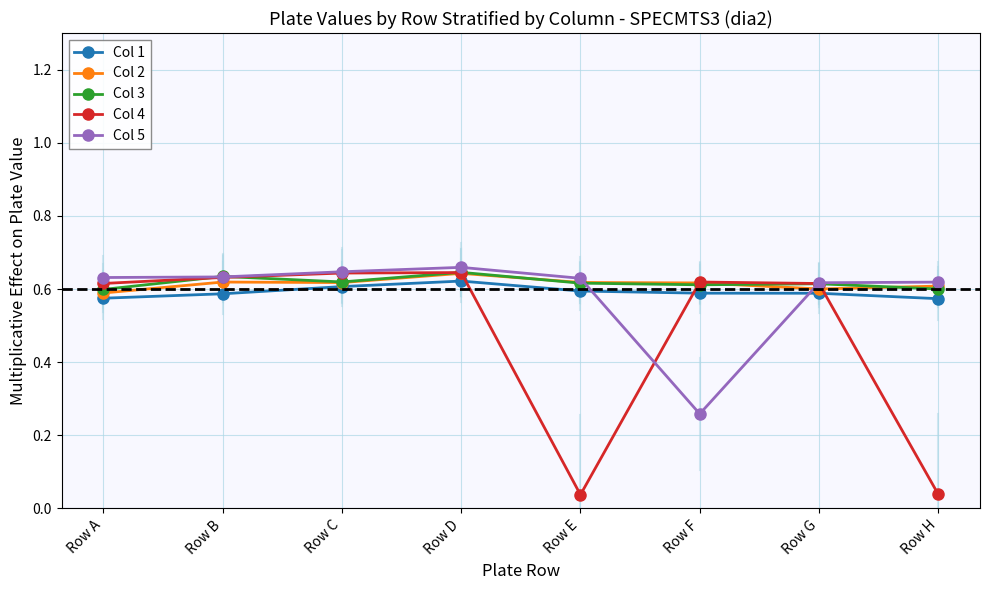

Does the chart display data point markers on the line(s)?

Yes